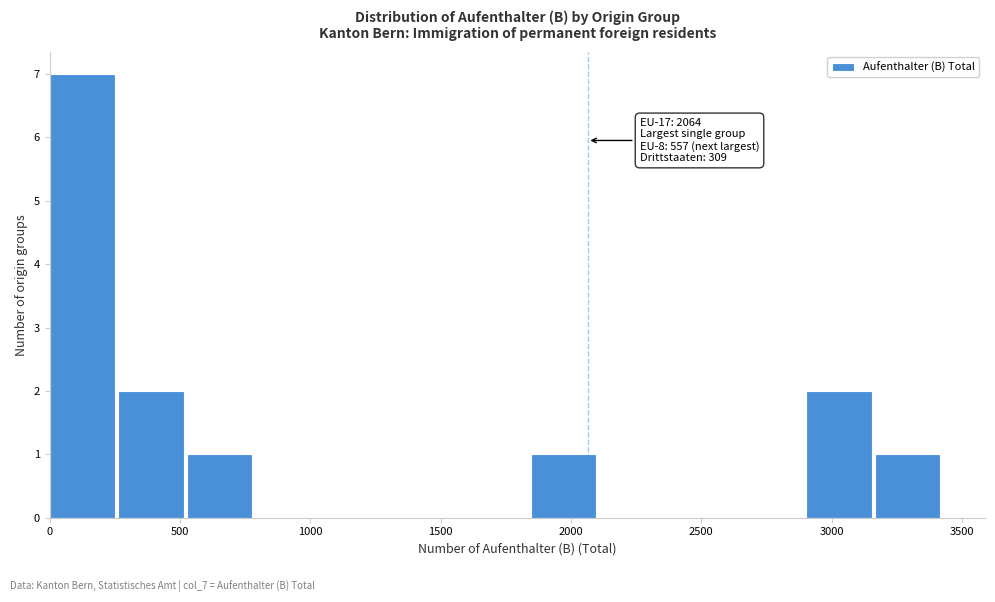

Over which range of the x-axis is the bar tallest?

0 to 250